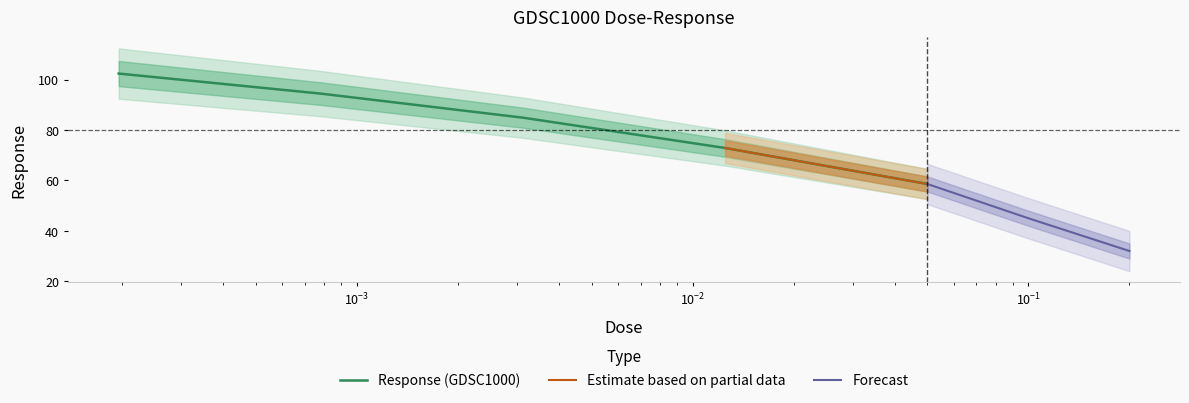

What is the value of the 1st point from the left?

102.4